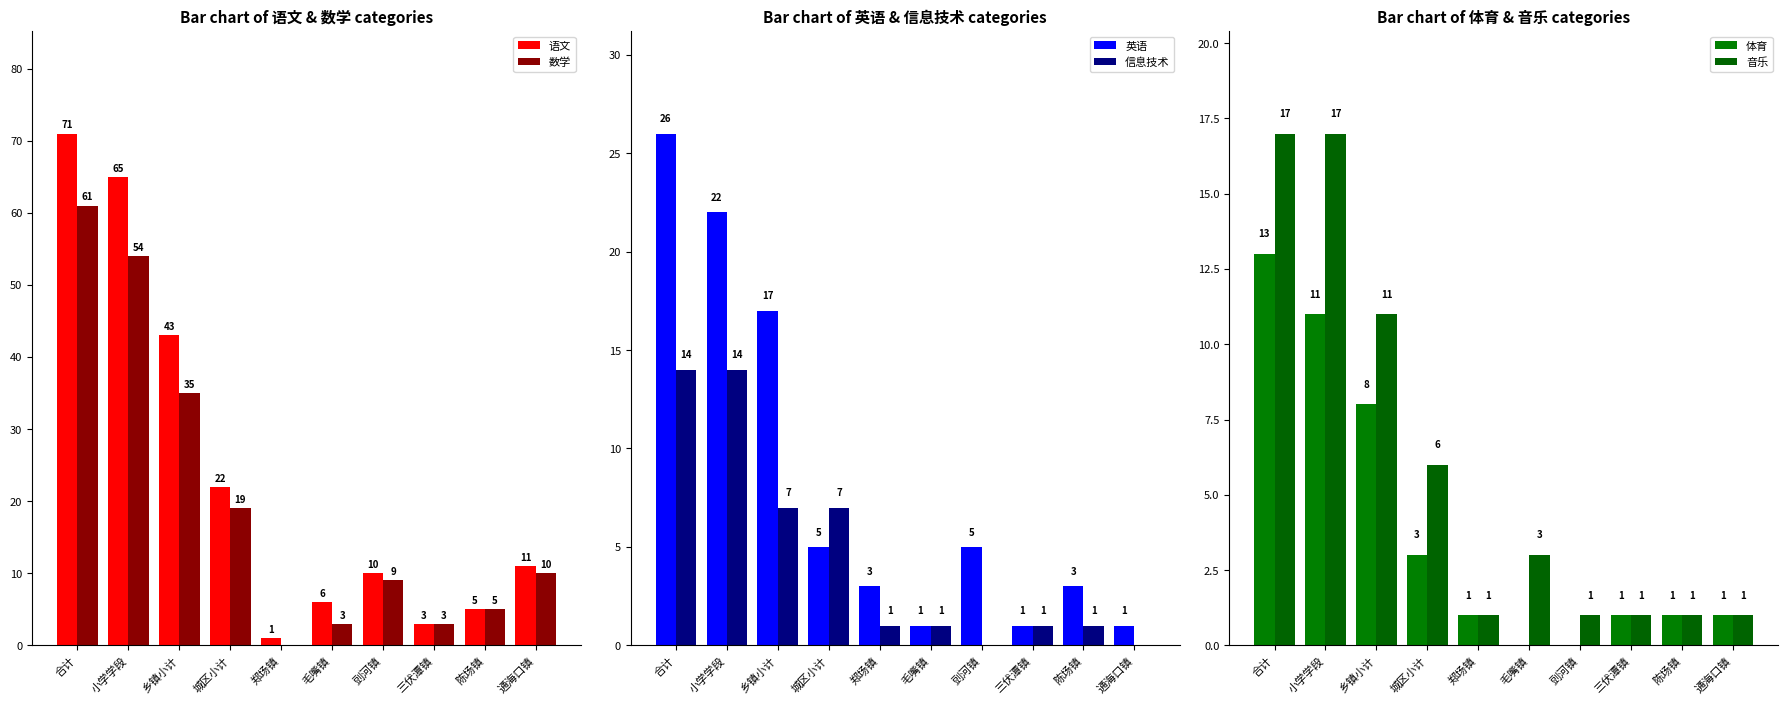

Between 城区小计 and 乡镇小计, which is larger?

乡镇小计